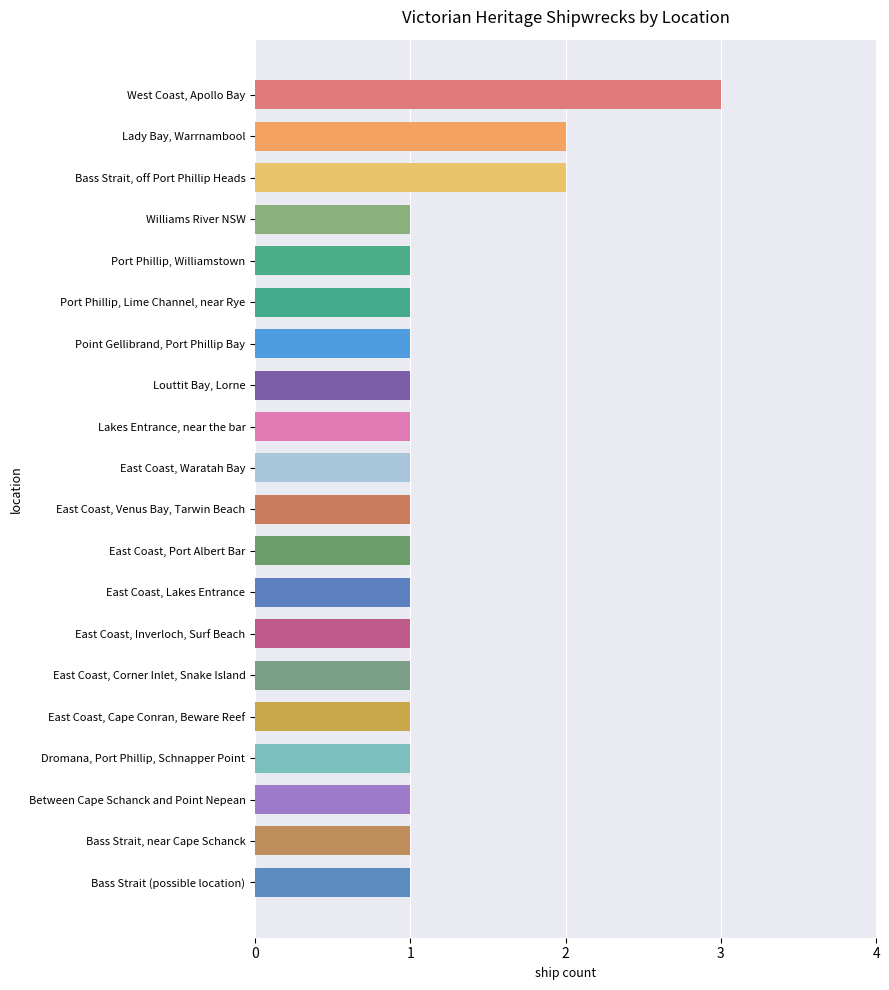

The chart shows a value of 1 at Louttit Bay, Lorne. True or false?

True